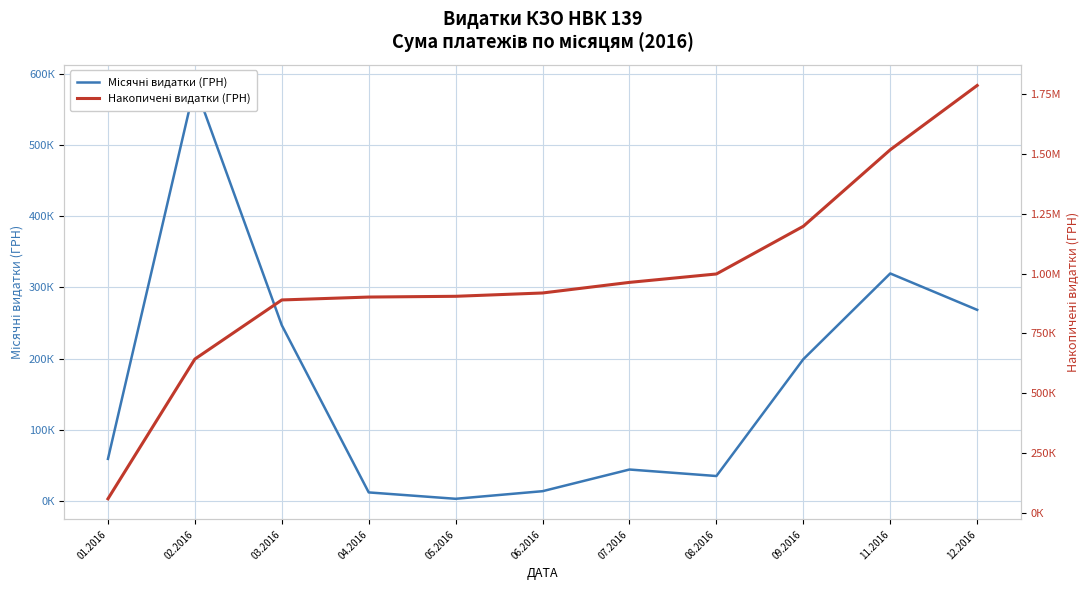

What is the maximum value shown in the chart?

1785310.7